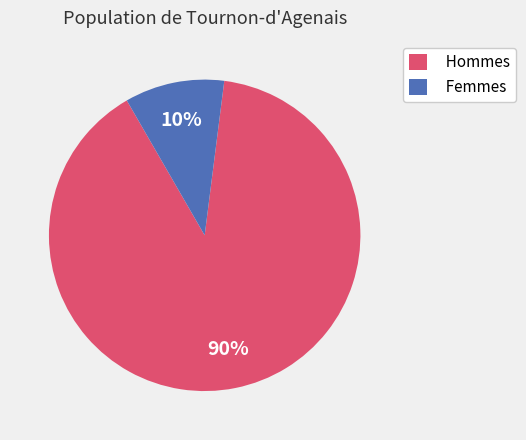

To the nearest percent, what is the average slice percentage?

50%